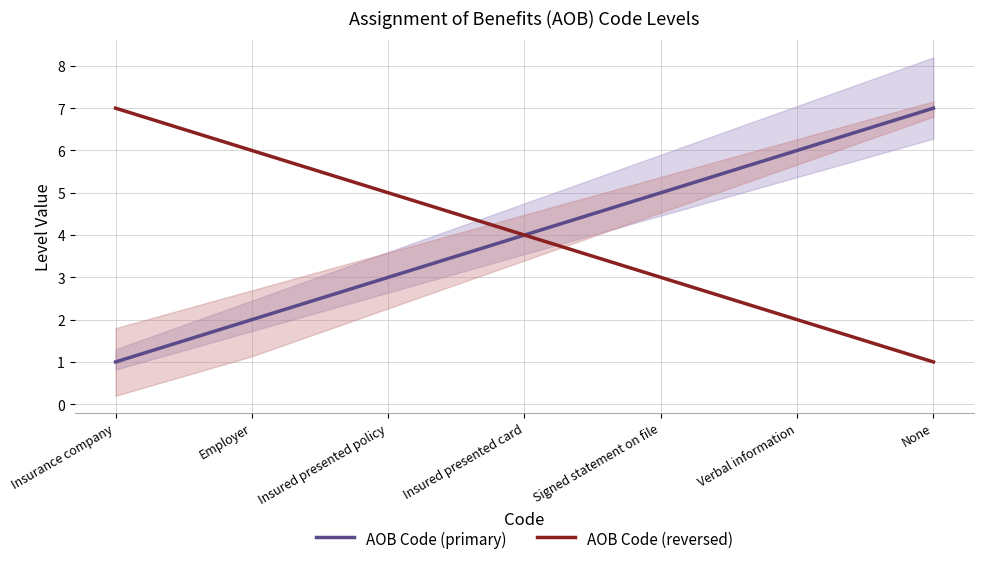

What is the label of the 5th point from the left?

Signed statement on file